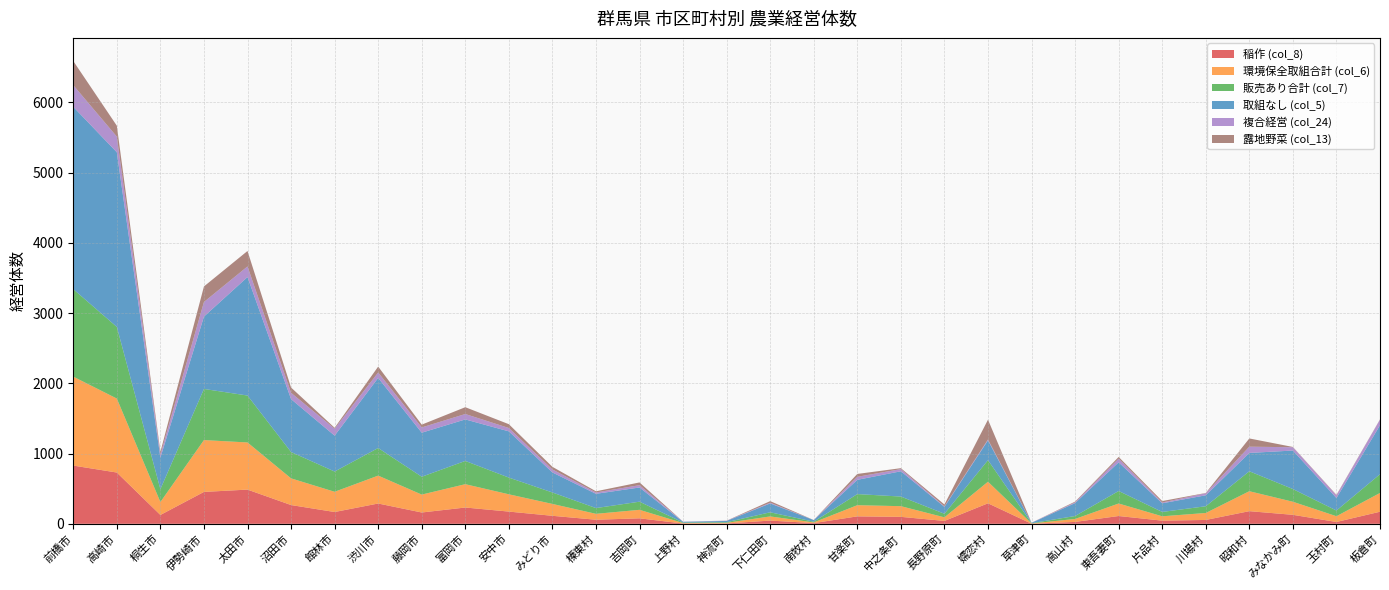

Reading left to right, transcribe all the data shown in this chart.

稲作 (col_8): 前橋市=829	高崎市=730	桐生市=126	伊勢崎市=454	太田市=487	沼田市=267	館林市=168	渋川市=289	藤岡市=161	富岡市=232	安中市=174	みどり市=114	榛東村=58	吉岡町=78	上野村=4	神流町=5	下仁田町=46	南牧村=10	甘楽町=106	中之条町=99	長野原町=41	嬬恋村=292	草津町=1	高山村=27	東吾妻町=111	片品村=45	川場村=55	昭和村=180	みなかみ町=128	玉村町=26	板倉町=172
環境保全取組合計 (col_6): 前橋市=1266	高崎市=1053	桐生市=184	伊勢崎市=738	太田市=671	沼田市=380	館林市=288	渋川市=397	藤岡市=255	富岡市=332	安中市=246	みどり市=169	榛東村=84	吉岡町=121	上野村=7	神流町=9	下仁田町=59	南牧村=10	甘楽町=159	中之条町=152	長野原町=51	嬬恋村=307	草津町=4	高山村=42	東吾妻町=178	片品村=62	川場村=99	昭和村=284	みなかみ町=186	玉村町=82	板倉町=267
販売あり合計 (col_7): 前橋市=1245	高崎市=1020	桐生市=183	伊勢崎市=728	太田市=668	沼田市=375	館林市=288	渋川市=393	藤岡市=254	富岡市=331	安中市=238	みどり市=163	榛東村=82	吉岡町=116	上野村=7	神流町=9	下仁田町=59	南牧村=10	甘楽町=158	中之条町=137	長野原町=51	嬬恋村=307	草津町=4	高山村=42	東吾妻町=178	片品村=62	川場村=96	昭和村=284	みなかみ町=181	玉村町=81	板倉町=267
取組なし (col_5): 前橋市=2596	高崎市=2486	桐生市=449	伊勢崎市=1030	太田市=1687	沼田市=753	館林市=511	渋川市=998	藤岡市=627	富岡市=591	安中市=658	みどり市=285	榛東村=203	吉岡町=202	上野村=10	神流町=18	下仁田町=126	南牧村=23	甘楽町=203	中之条町=360	長野原町=98	嬬恋村=282	草津町=5	高山村=184	東吾妻町=408	片品村=123	川場村=156	昭和村=261	みなかみ町=548	玉村町=178	板倉町=697
複合経営 (col_24): 前橋市=308	高崎市=223	桐生市=43	伊勢崎市=208	太田市=151	沼田市=90	館林市=99	渋川市=77	藤岡市=75	富岡市=77	安中市=48	みどり市=43	榛東村=19	吉岡町=33	上野村=3	神流町=3	下仁田町=10	南牧村=0	甘楽町=43	中之条町=31	長野原町=7	嬬恋村=12	草津町=2	高山村=11	東吾妻町=52	片品村=11	川場村=29	昭和村=89	みなかみ町=47	玉村町=38	板倉町=80
露地野菜 (col_13): 前橋市=344	高崎市=155	桐生市=39	伊勢崎市=221	太田市=220	沼田市=75	館林市=13	渋川市=84	藤岡市=40	富岡市=97	安中市=54	みどり市=37	榛東村=17	吉岡町=39	上野村=0	神流町=1	下仁田町=23	南牧村=1	甘楽町=41	中之条町=13	長野原町=27	嬬恋村=282	草津町=0	高山村=10	東吾妻町=25	片品村=21	川場村=4	昭和村=117	みなかみ町=4	玉村町=7	板倉町=4